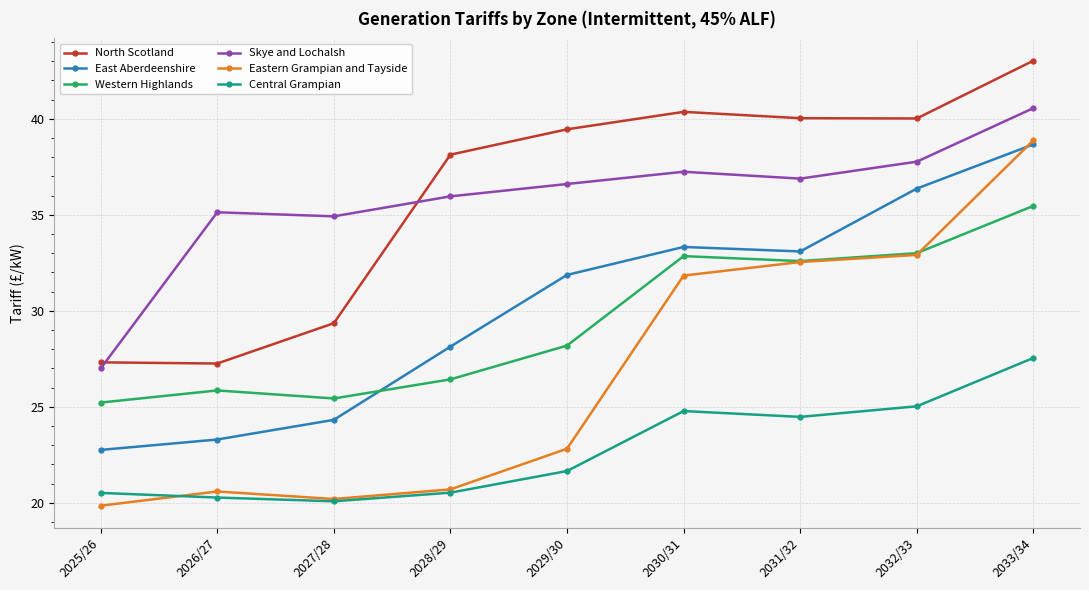

True or false: East Aberdeenshire and North Scotland intersect in this chart.

False